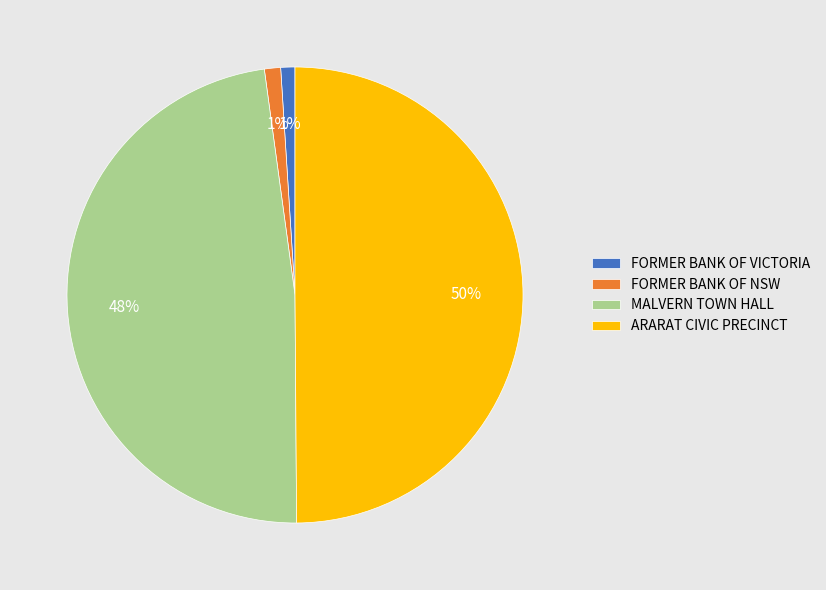

What is the largest slice in the pie chart?

ARARAT CIVIC PRECINCT